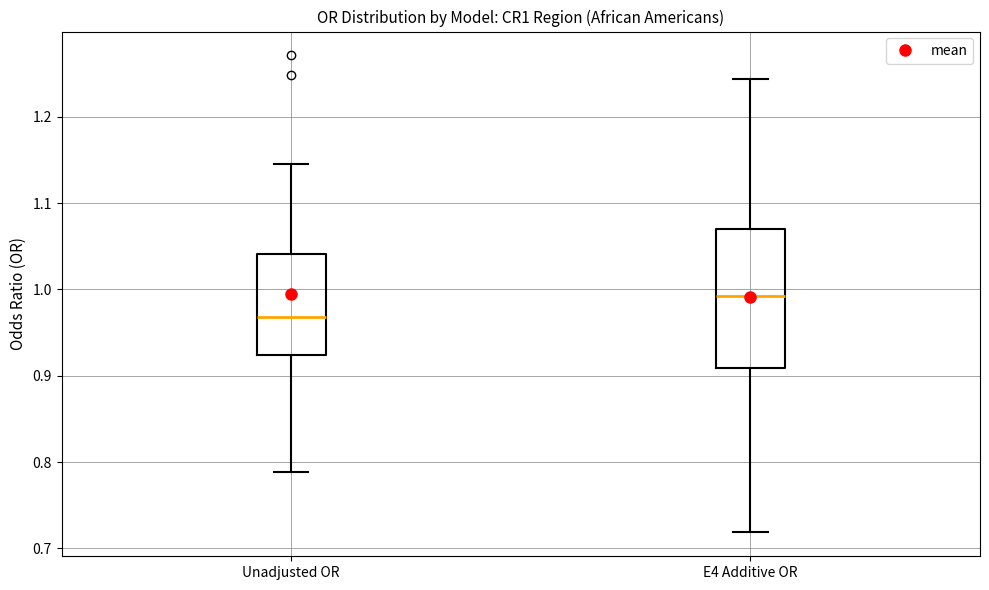

Reading left to right, read every box against the y-axis: the position of its median line, the range the box covers, and the ends of its whiskers. The values are not printed on the chart, so give them approximately, as read against the axis.

Unadjusted OR: median 0.97, box 0.92 to 1.04, whiskers 0.79 to 1.14
E4 Additive OR: median 0.99, box 0.91 to 1.07, whiskers 0.72 to 1.24